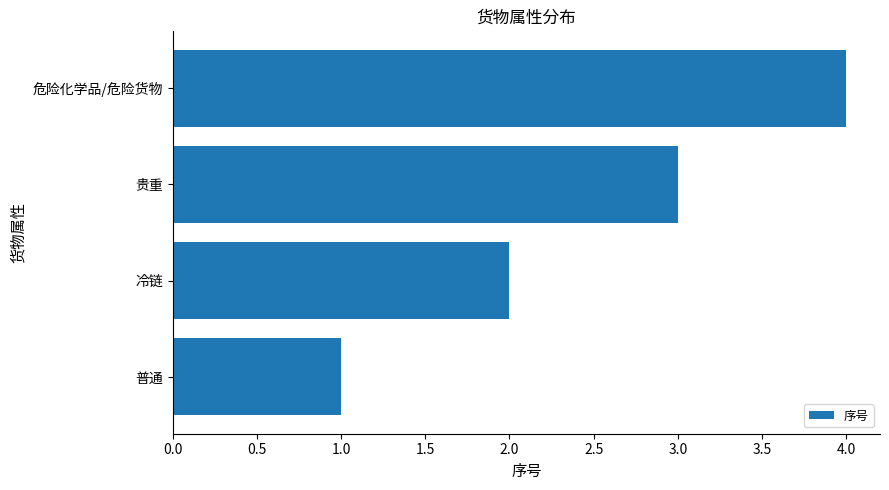

Is it true that the value at 危险化学品/危险货物 is 4?

True